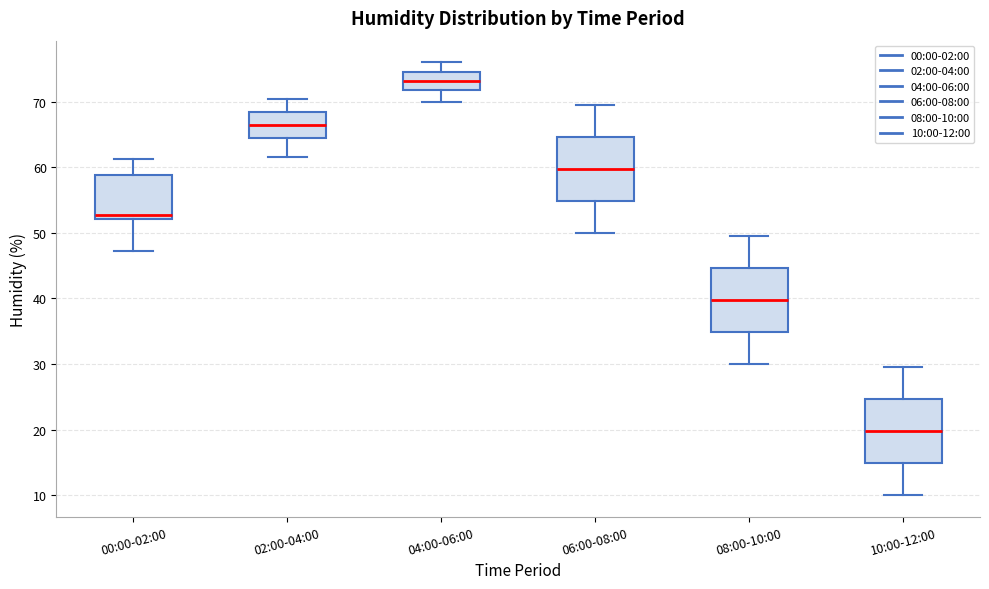

Reading left to right, read every box against the y-axis: the position of its median line, the range the box covers, and the ends of its whiskers. The values are not printed on the chart, so give them approximately, as read against the axis.

00:00-02:00: median 53, box 52 to 59, whiskers 47 to 61
02:00-04:00: median 67, box 64 to 68, whiskers 62 to 70
04:00-06:00: median 73, box 72 to 75, whiskers 70 to 76
06:00-08:00: median 60, box 55 to 65, whiskers 50 to 70
08:00-10:00: median 40, box 35 to 45, whiskers 30 to 50
10:00-12:00: median 20, box 15 to 25, whiskers 10 to 30